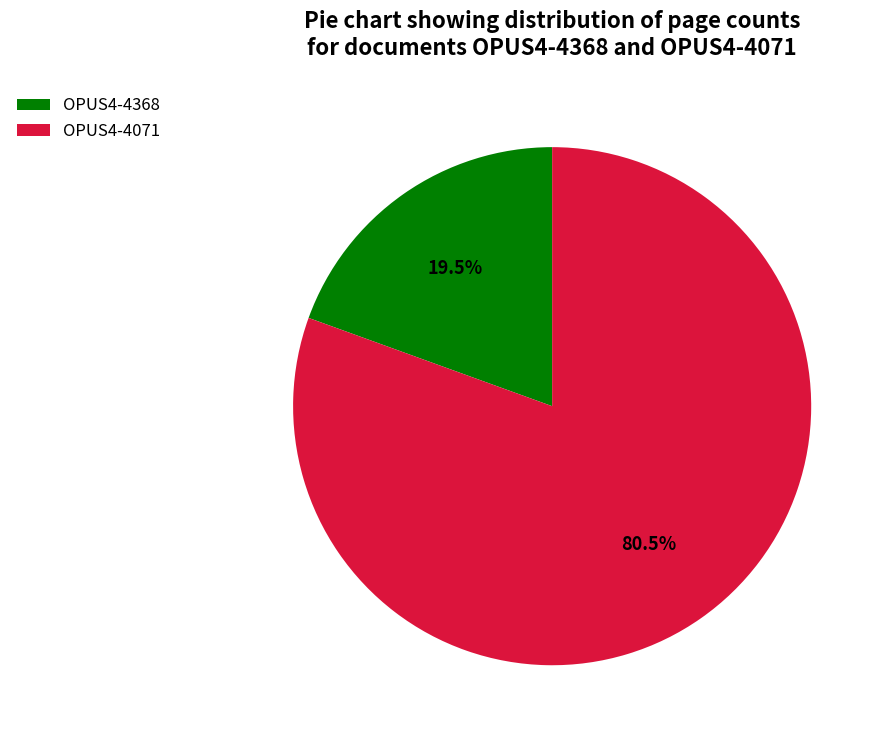

To the nearest percent, what is the difference between the largest and smallest slice percentages?

61%